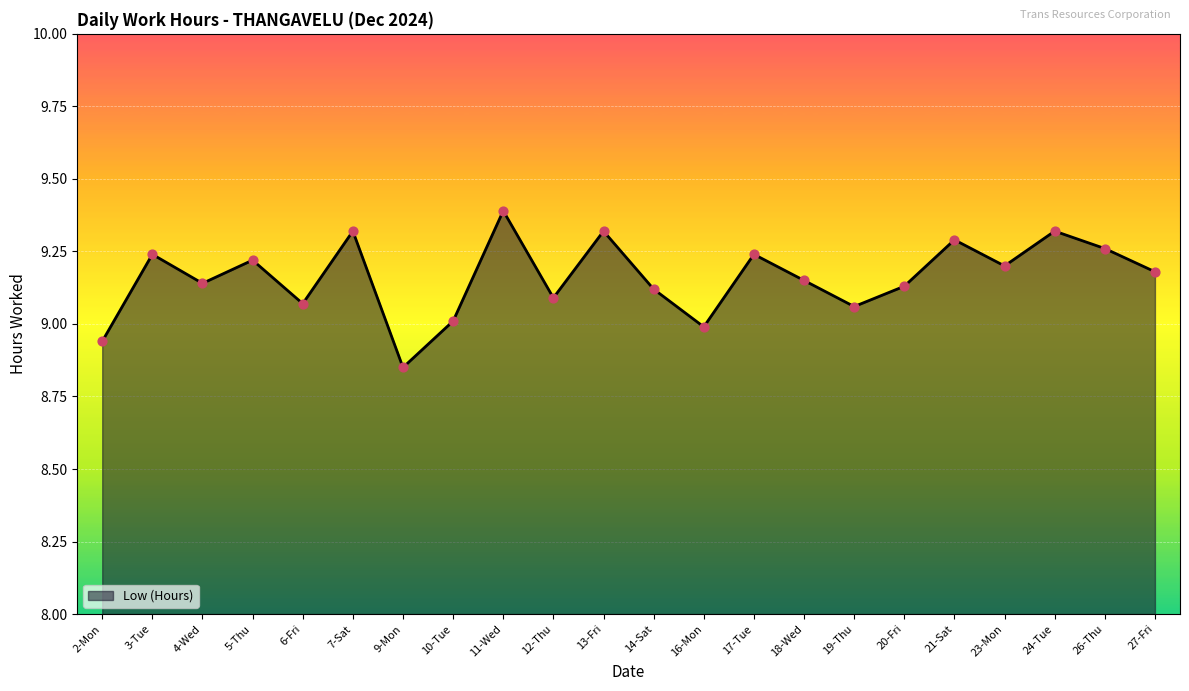

What is the ratio of the value at 10-Tue to the value at 19-Thu?

1.0